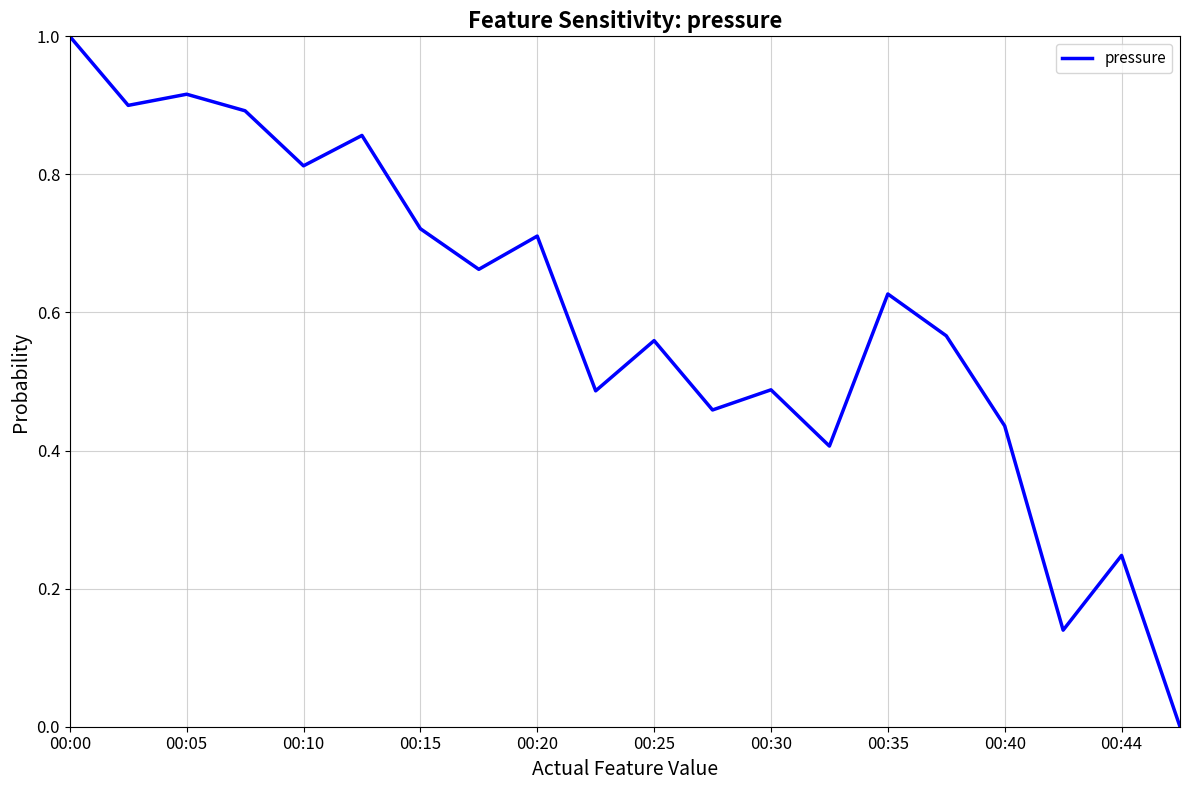

How many lines are shown in the chart?

1